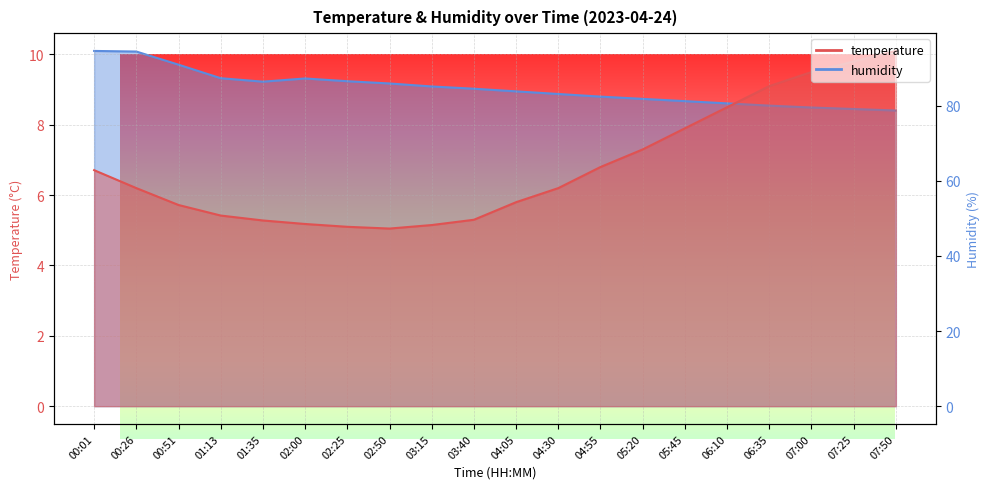

How many data points in temperature are above 6?

11